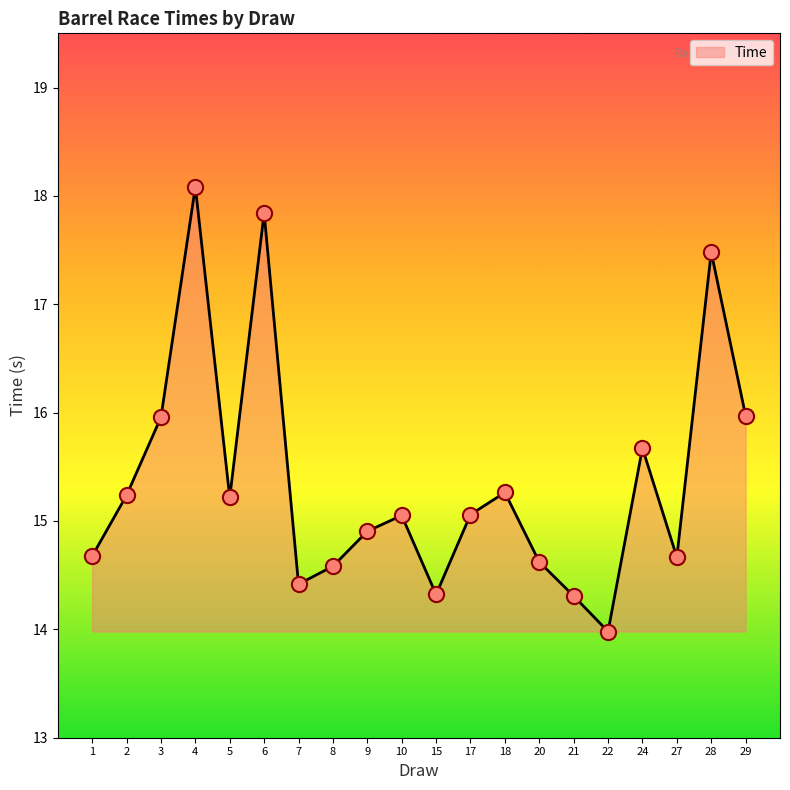

What is the change in value from 10 to 20?

-0.4